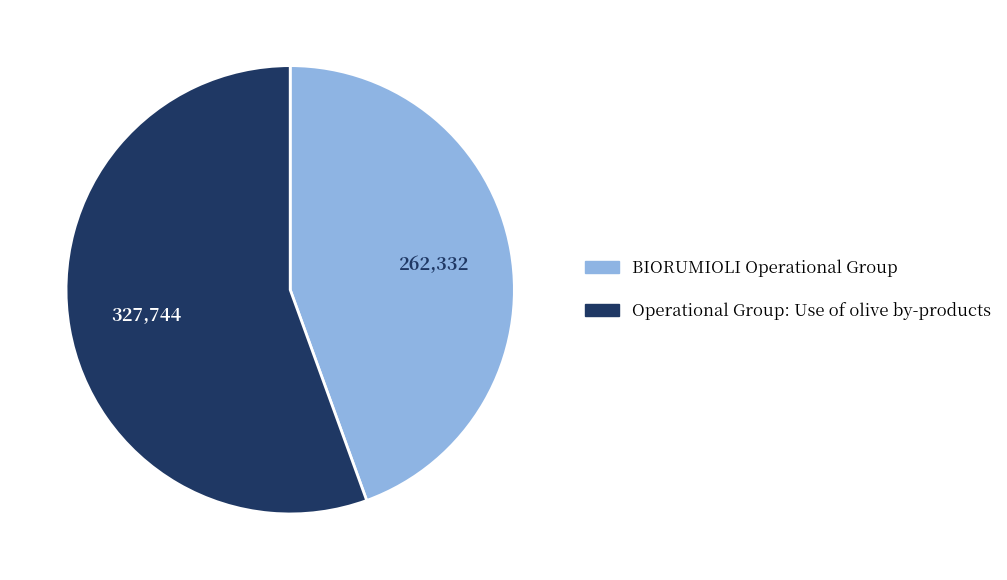

What is the largest slice in the pie chart?

Operational Group: Use of olive by-products